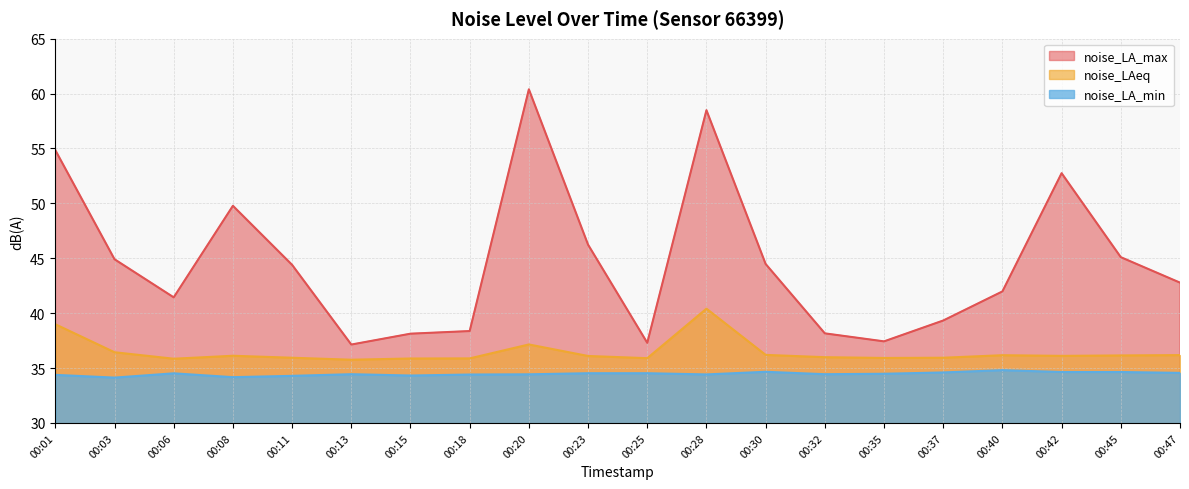

True or false: noise_LA_max and noise_LAeq intersect in this chart.

False